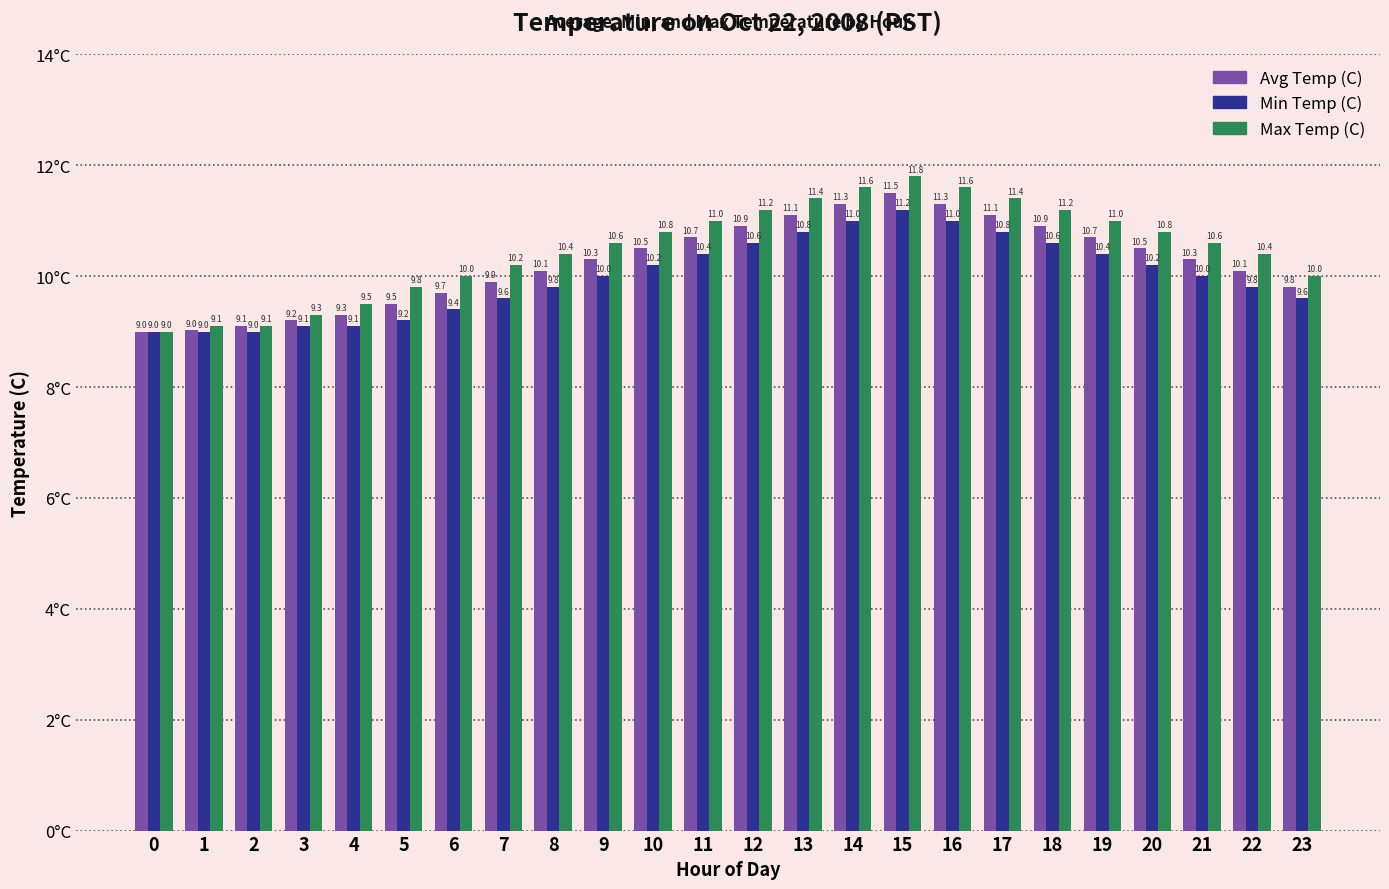

What is the difference between the highest and lowest values at 10?

0.6